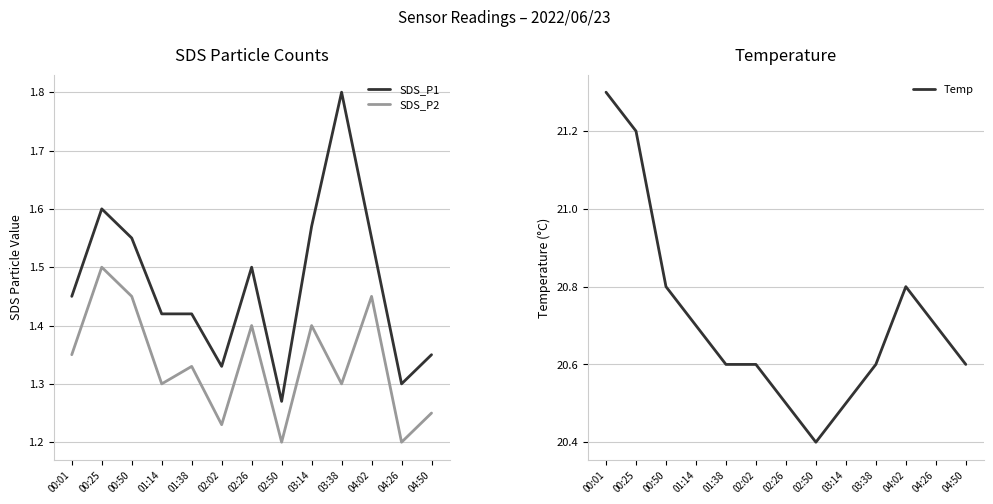

Which has a higher value, 04:26 or 03:14?

03:14